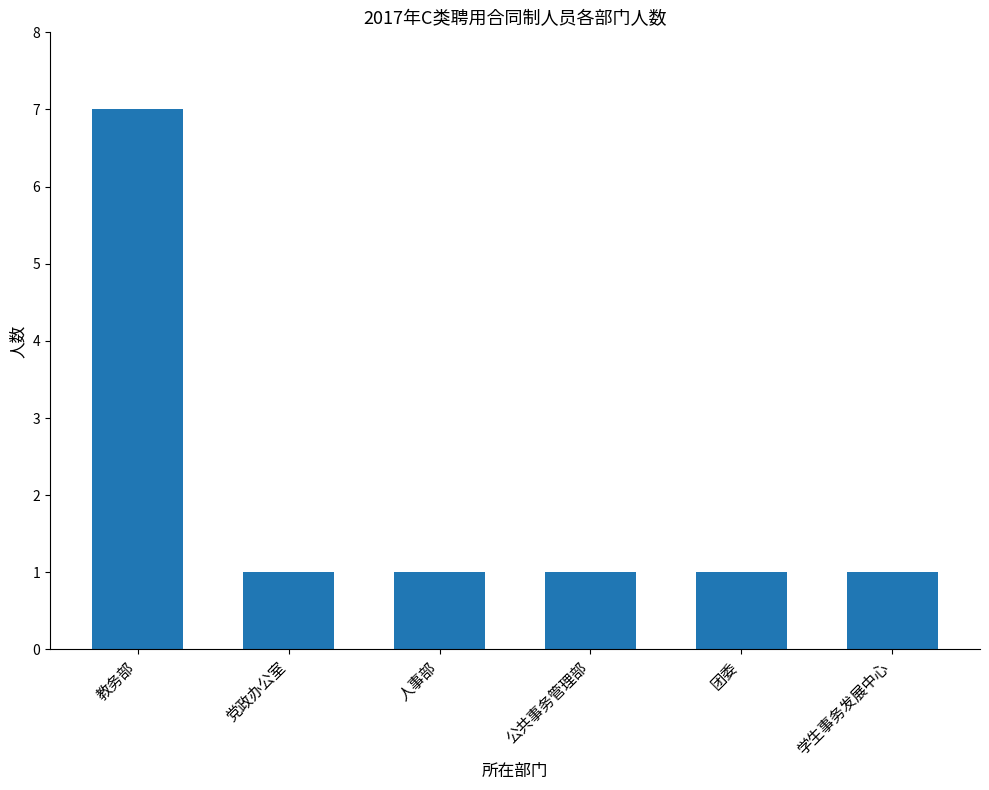

Count the number of data series in this chart.

1